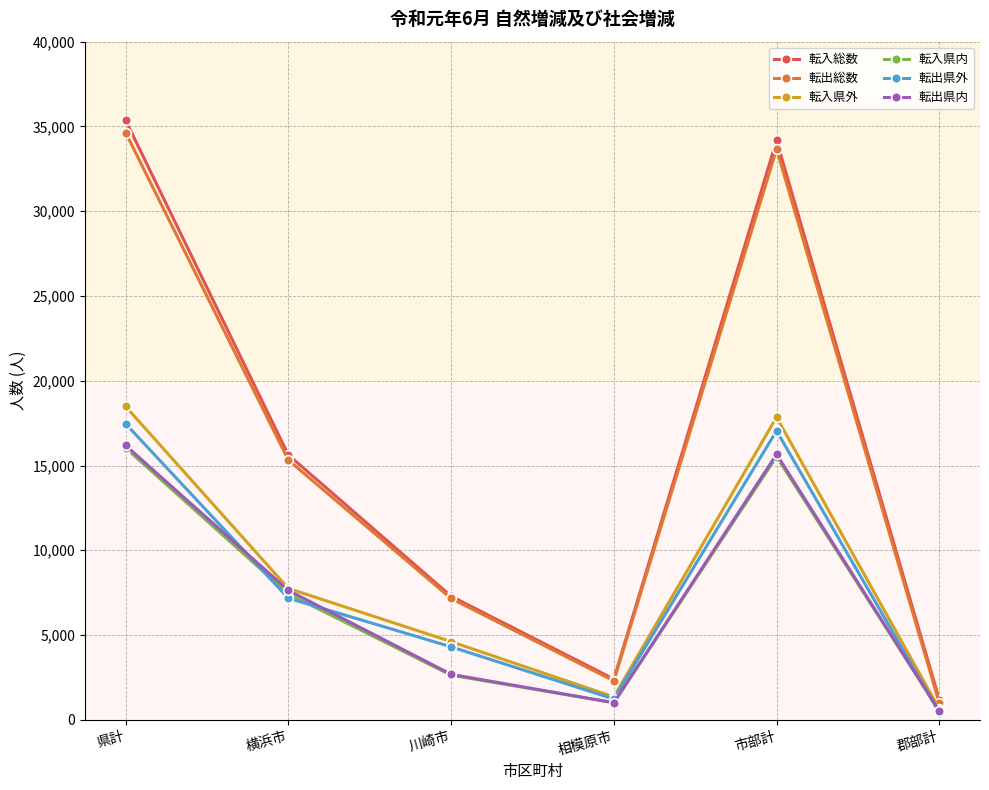

How many interior local peaks does the 転出県内 series have?

1